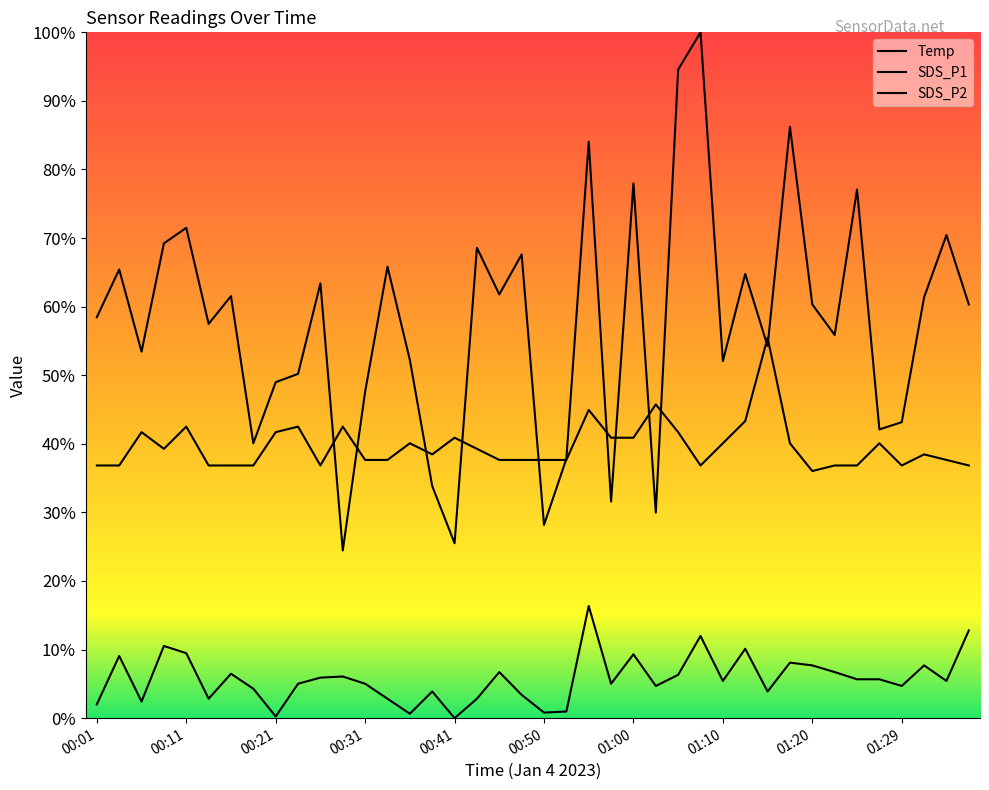

Which series has the largest total across all categories?

SDS_P1